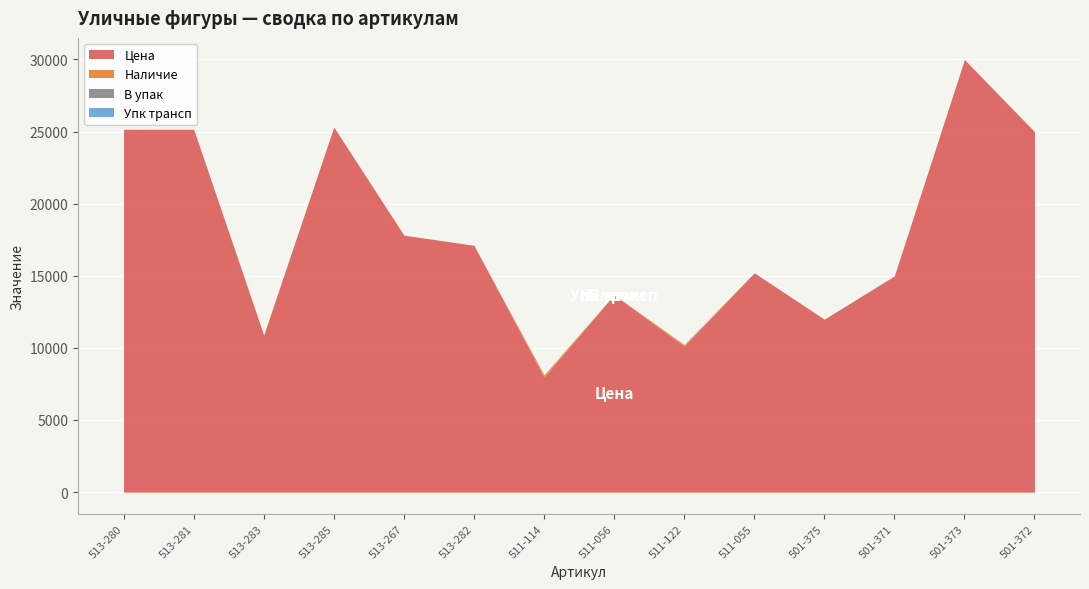

The value of В упак at 513-283 is 1.0. True or false?

True